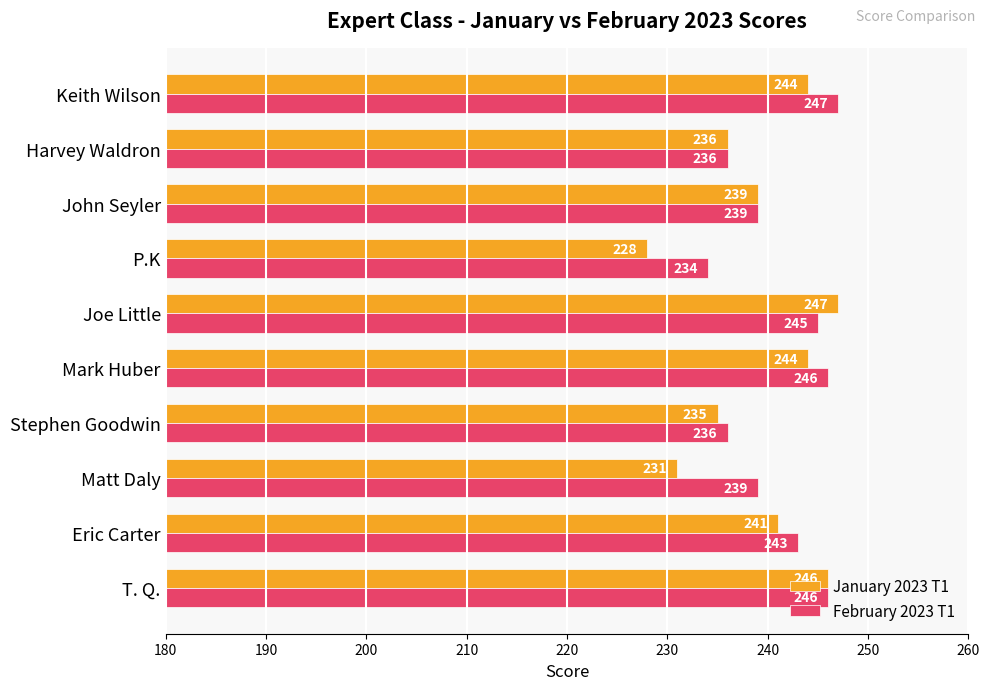

Rank the series by their average value, from lowest to highest.

January 2023 T1, February 2023 T1